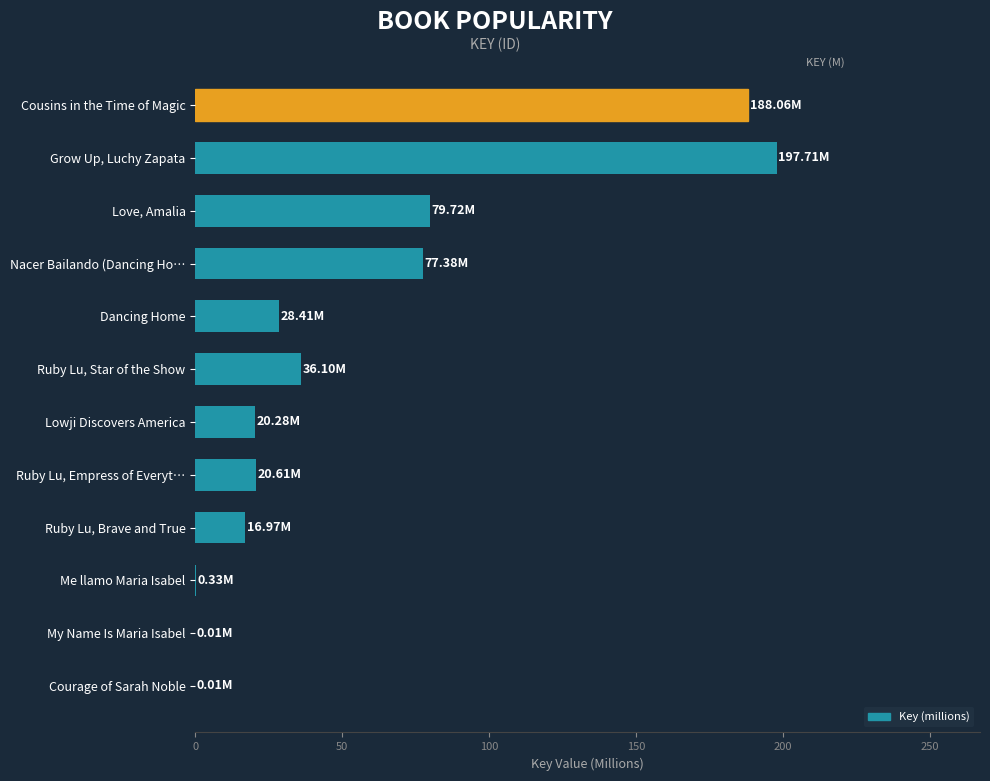

Which category has the highest value across all series?

Grow Up, Luchy Zapata